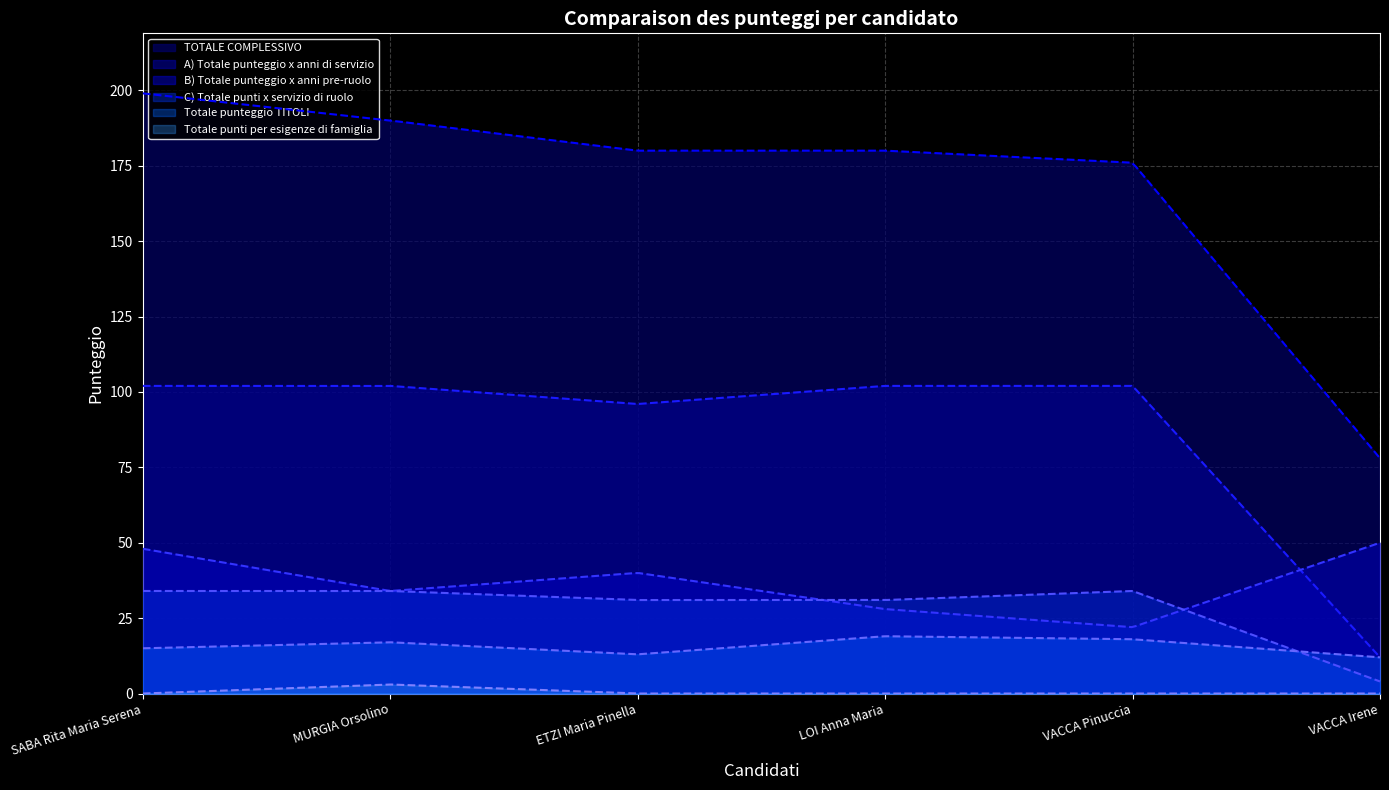

What is the label of the 6th point from the left?

VACCA Irene